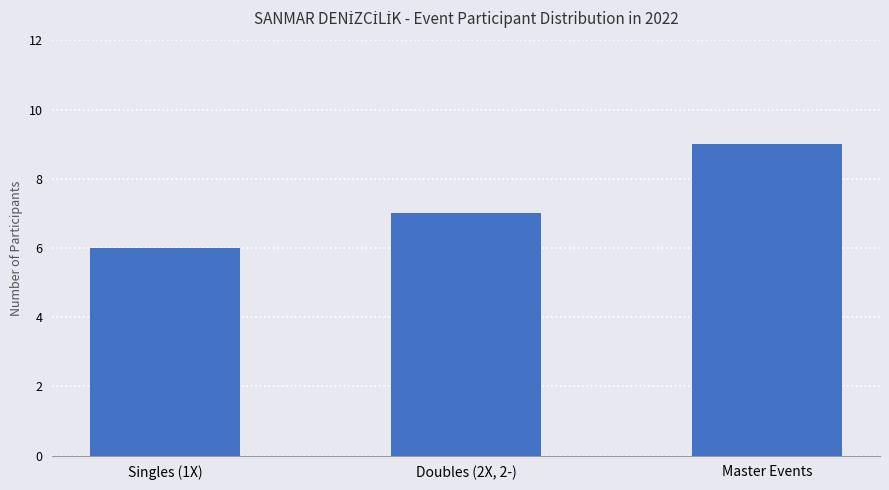

Are the bars grouped side by side (vs. stacked)?

No